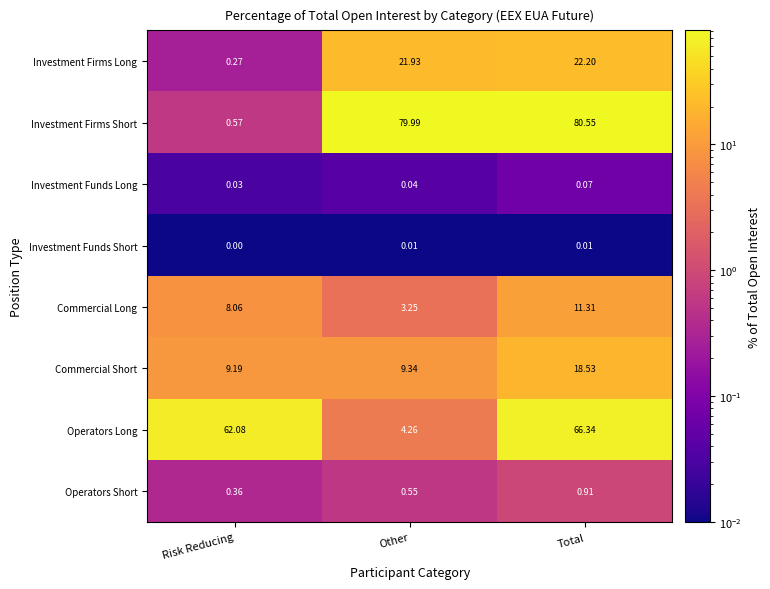

At which label does Investment Firms Long first exceed 21?

Other